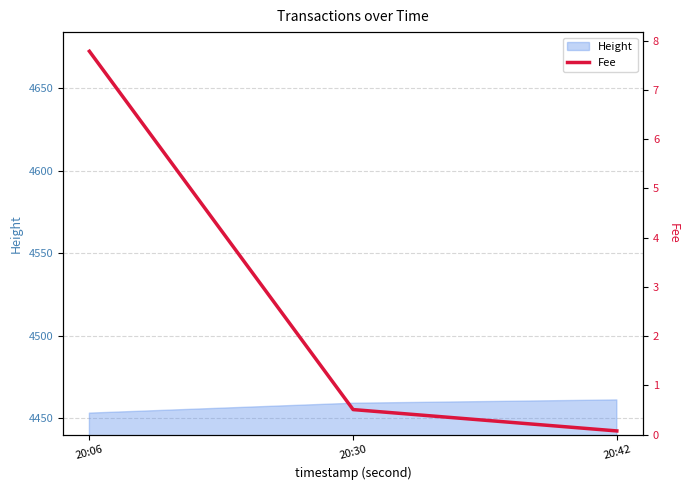

How many data points does each series have?

3